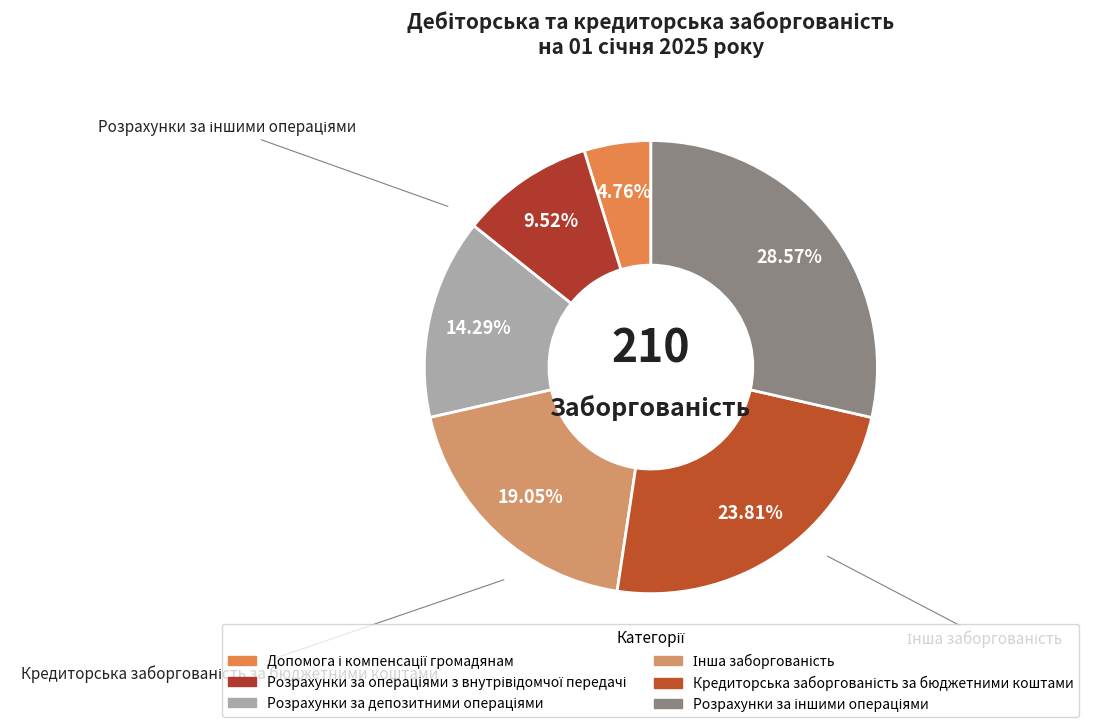

What percentage is the Допомога і компенсації громадянам slice, to the nearest percent?

5%